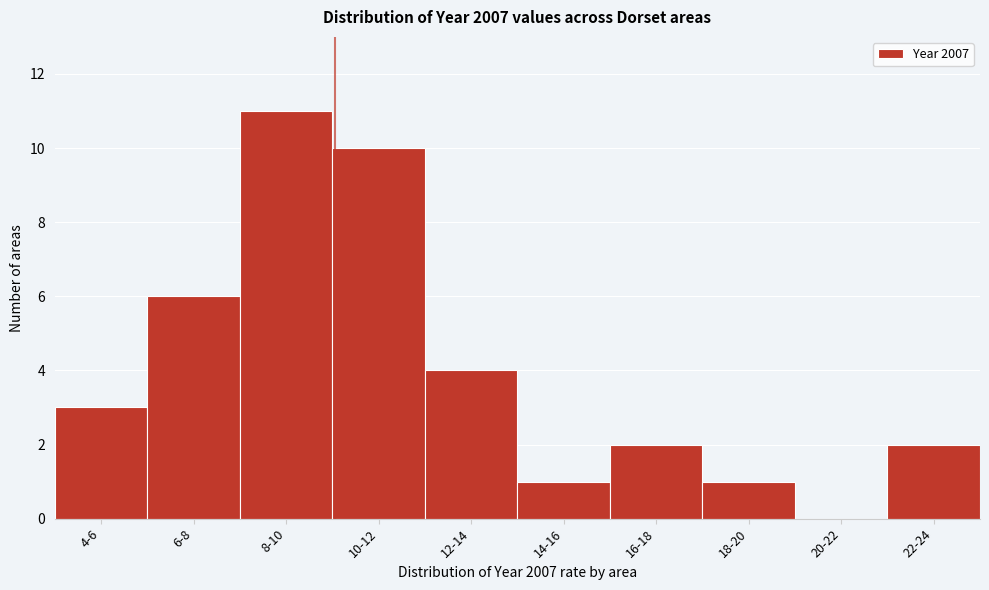

Reading left to right, what are all the values shown in this chart?

4-6=3	6-8=6	8-10=11	10-12=10	12-14=4	14-16=1	16-18=2	18-20=1	20-22=0	22-24=2